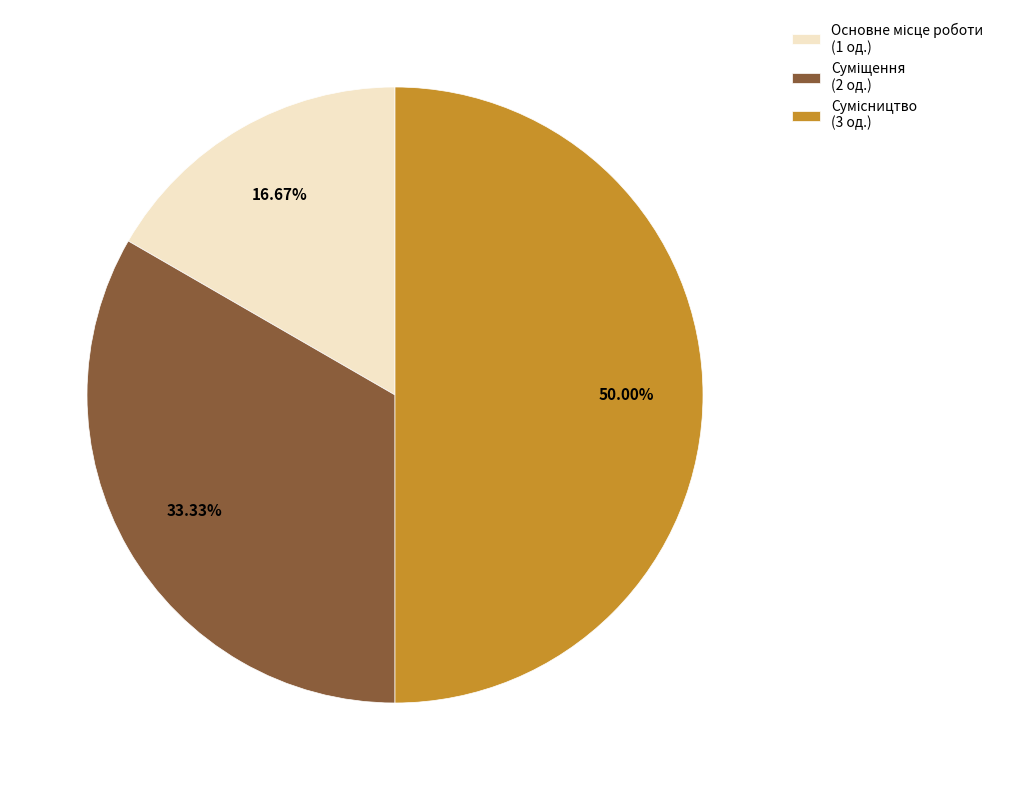

To the nearest percent, what percentage of the pie is Основне місце роботи?

17%